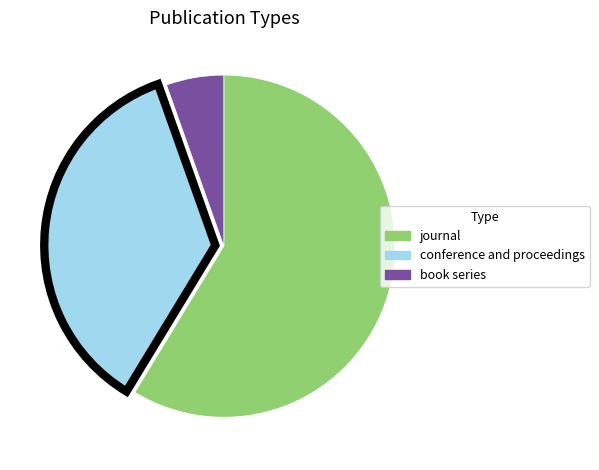

Does book series represent more than half of the total?

No